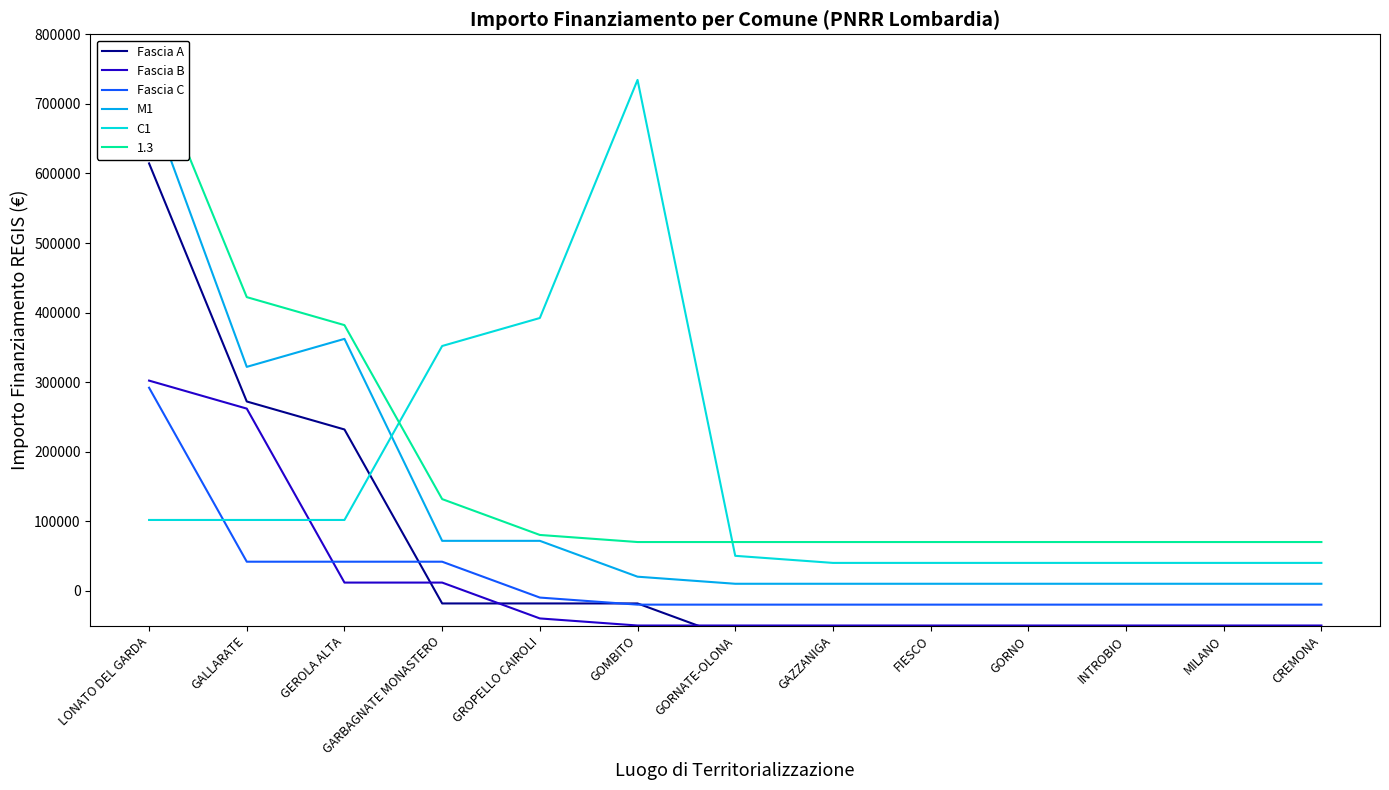

What is the label of the 13th point from the right?

LONATO DEL GARDA